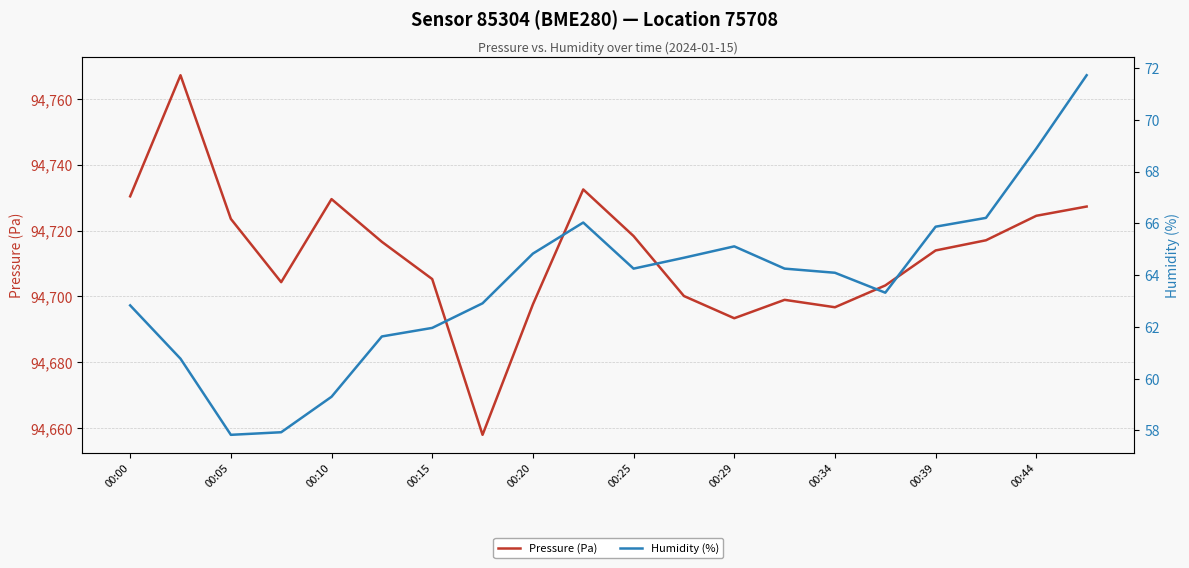

Is it true that Pressure (Pa) equals 129922.0 at 00:15?

False